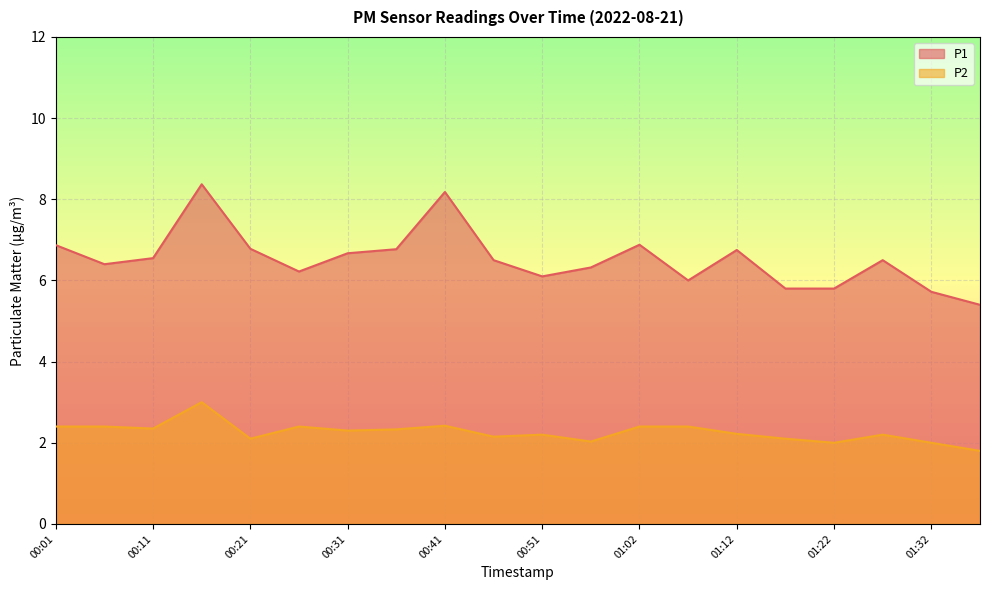

How many values in the P2 series are below 2?

1